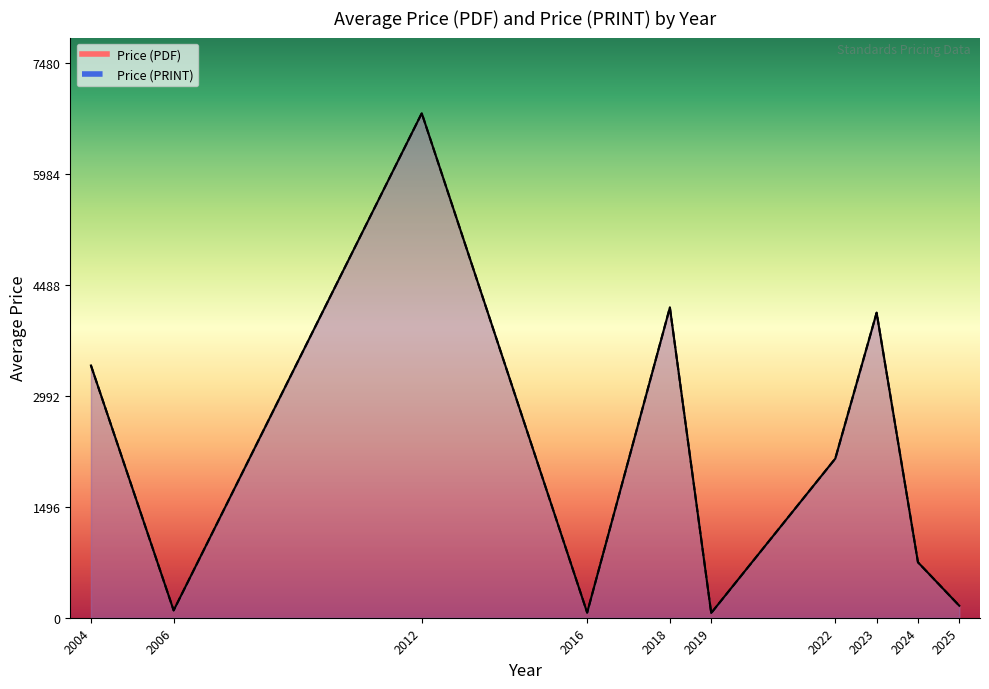

What is the value of the Price (PDF) line point at the 2nd from the left?

99.0